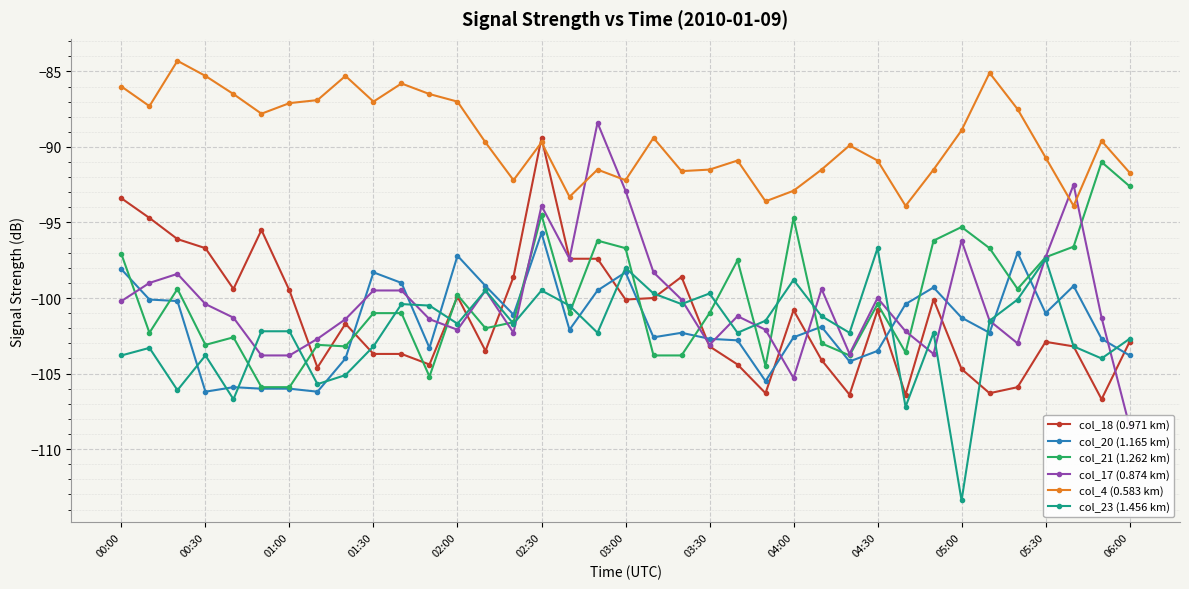

True or false: col_4 (0.583 km) and col_20 (1.165 km) intersect in this chart.

False